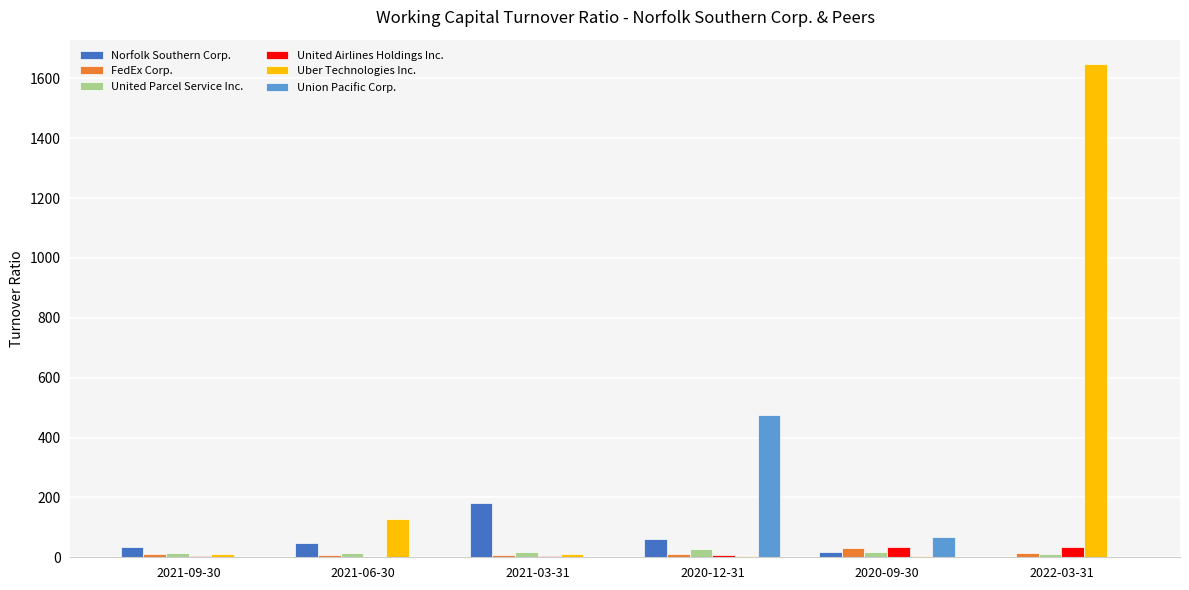

Where does the United Parcel Service Inc. series first go above 17?

2021-03-31